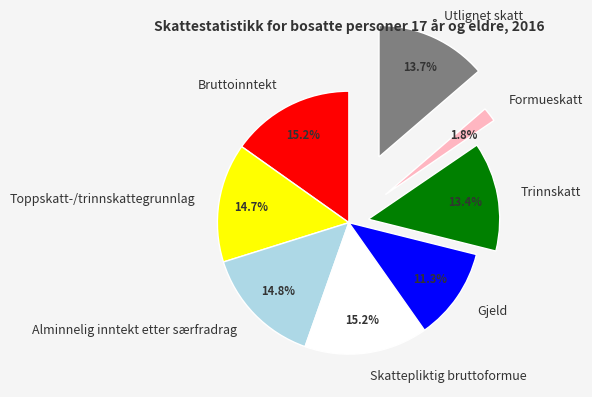

Which slice is the smallest?

Formueskatt